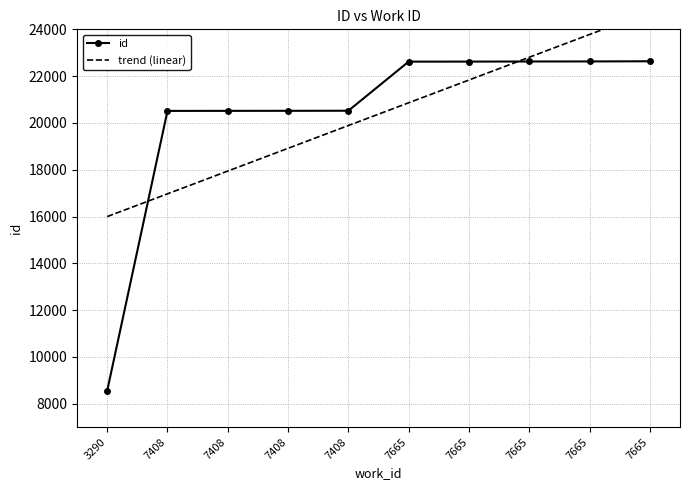

At 7665, list the series in order from smallest to largest.

trend (linear), id